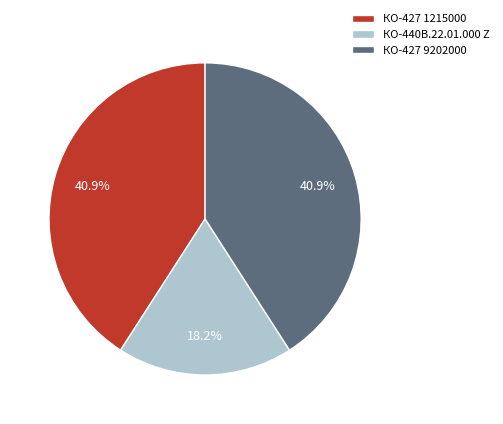

Approximately how many times larger is the value at КО-427 9202000 compared to КО-440В.22.01.000 Z?

2.2